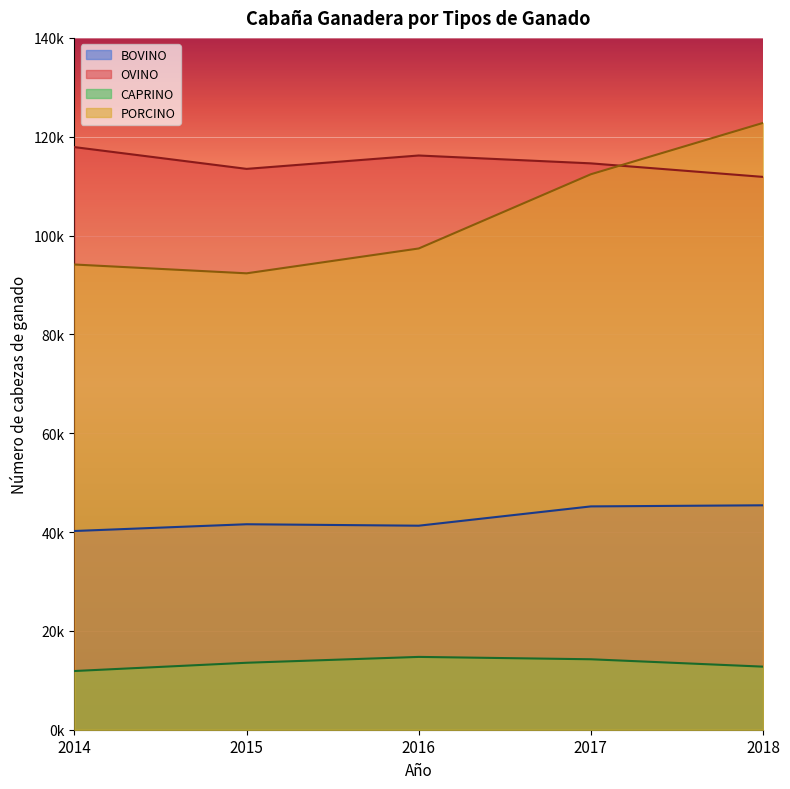

Where is the first local minimum for OVINO?

2015